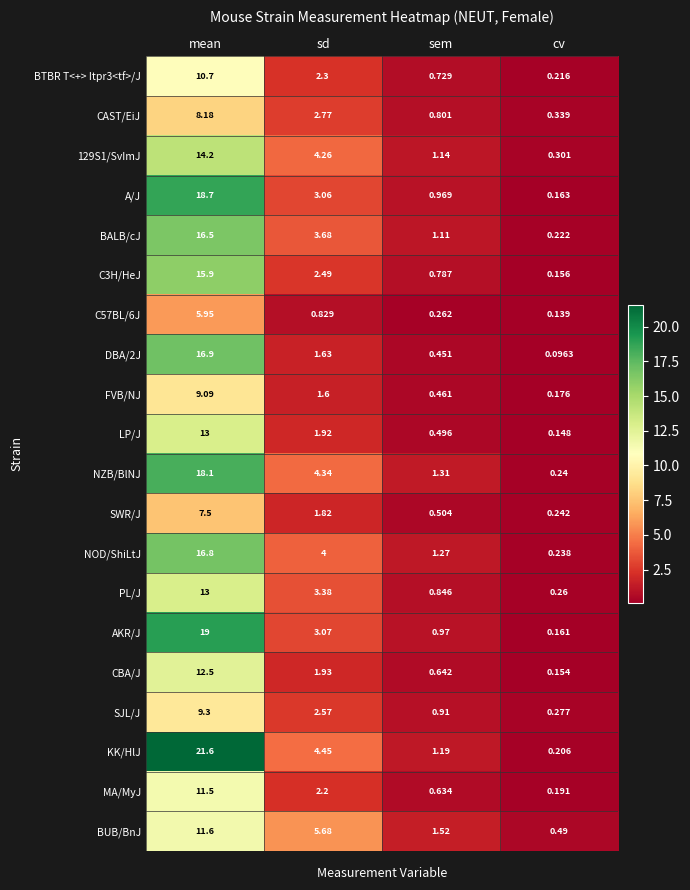

Which category has the highest value across all series?

mean